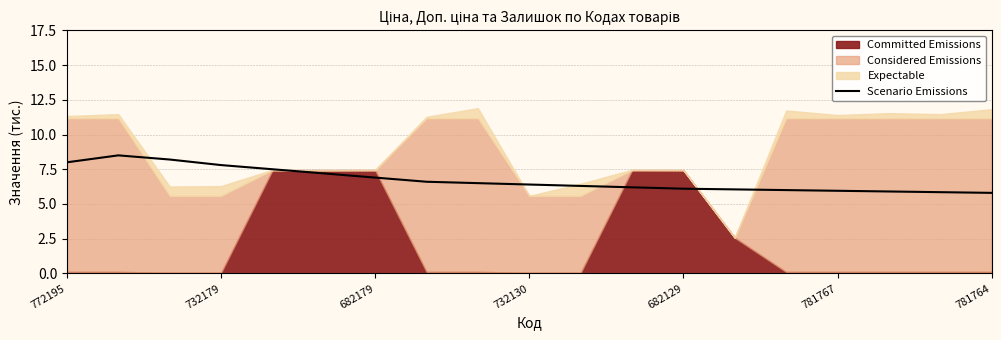

Is it true that the value at 772195 is 13.5?

False